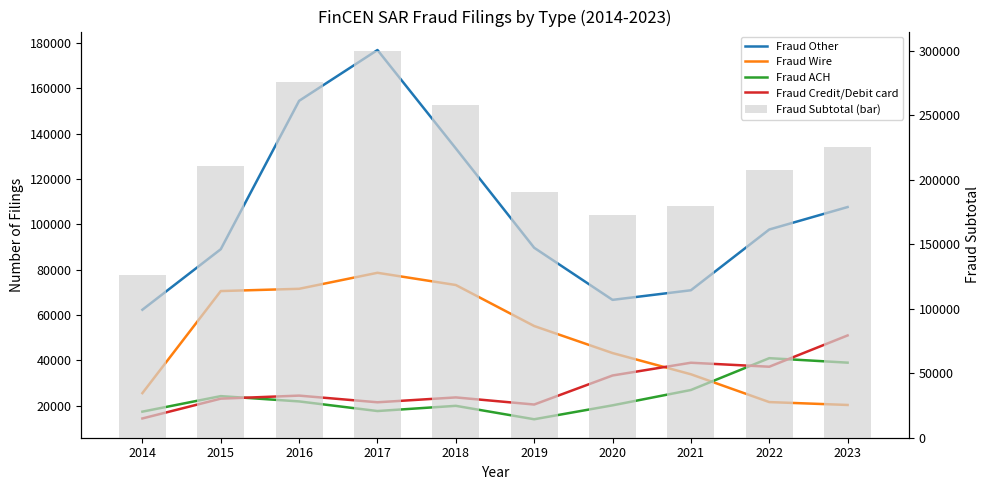

Is the value of Fraud Other at 2019 greater than the value of Fraud Subtotal (bar) at 2020?

No